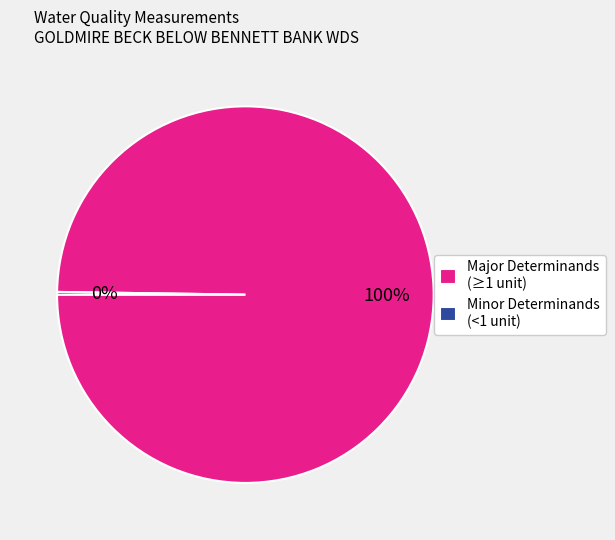

To the nearest percent, what is the difference between the largest and smallest slice percentages?

100%